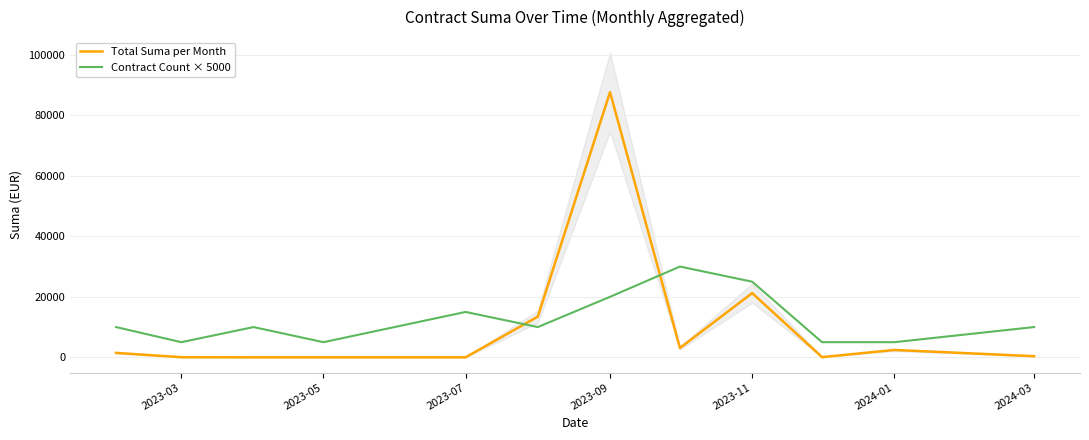

Which series has the widest spread of values?

Total Suma per Month